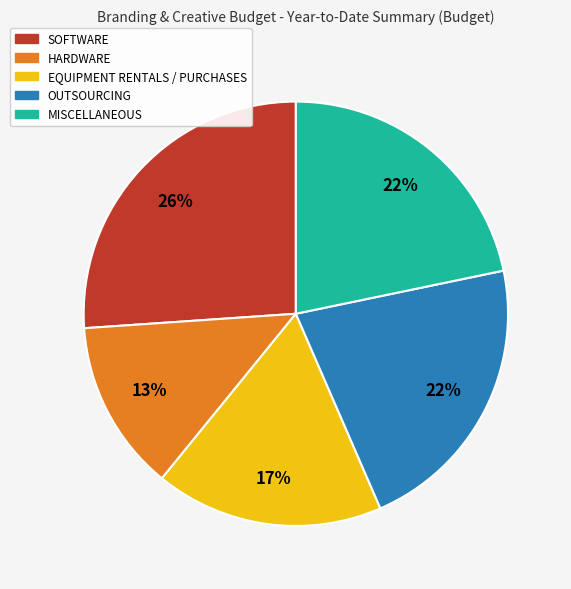

Approximately how many times larger is the value at SOFTWARE compared to OUTSOURCING?

1.2